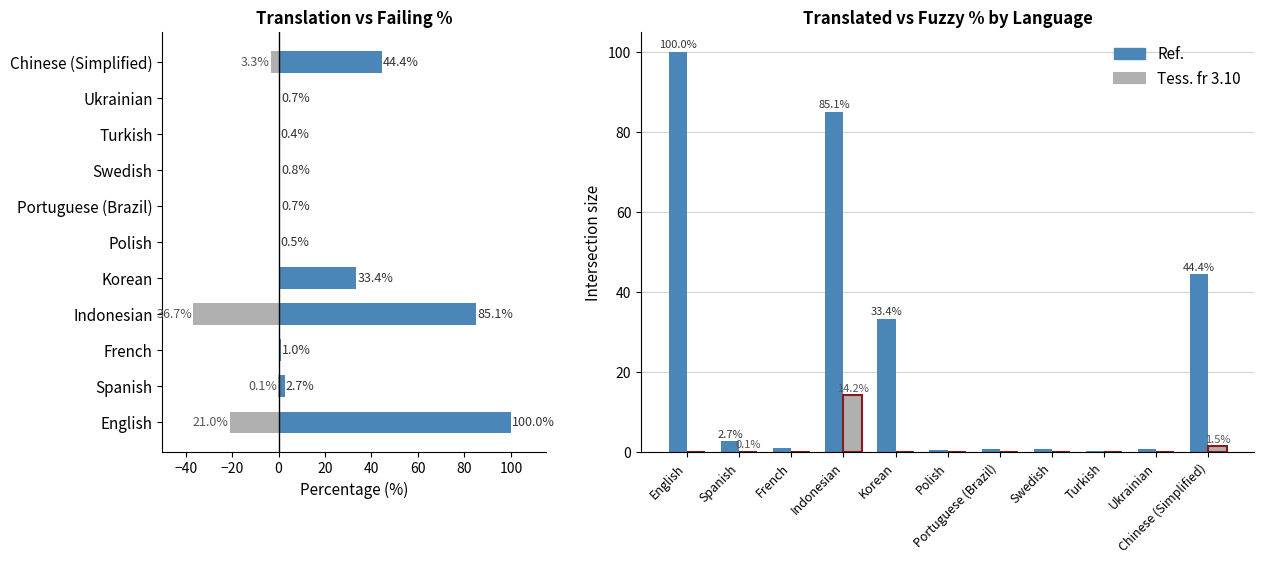

True or false: fuzzy_percent has a value of 6.1 at French.

False